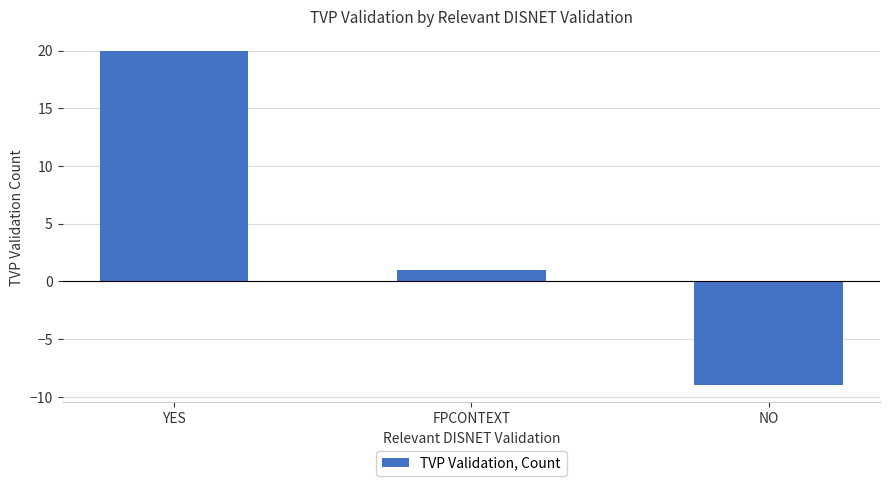

What position from the right is FPCONTEXT?

2